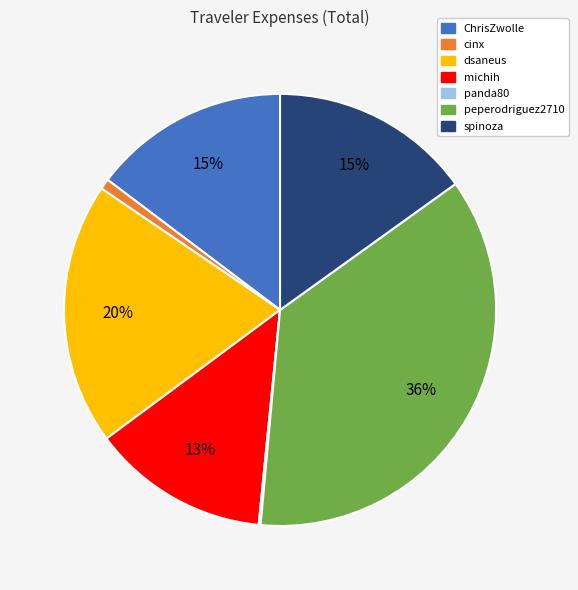

The peperodriguez2710 slice represents 36% of the pie. True or false?

True